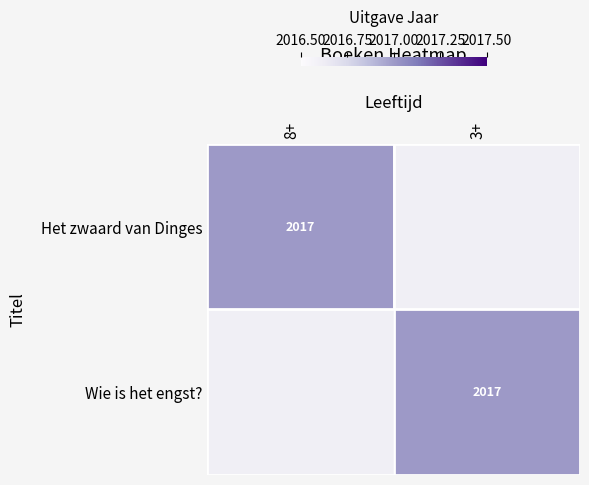

True or false: Het zwaard van Dinges has a value of 1359 at 8+.

False